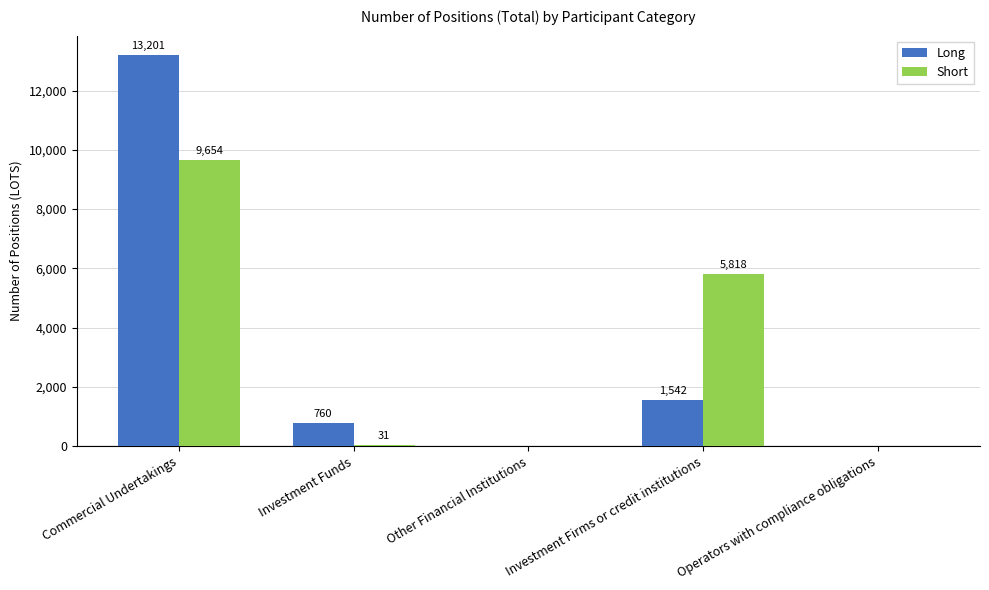

Reading left to right, what are all the values shown in this chart?

Long: 13201	760	0	1542	0
Short: 9654	31	0	5818	0